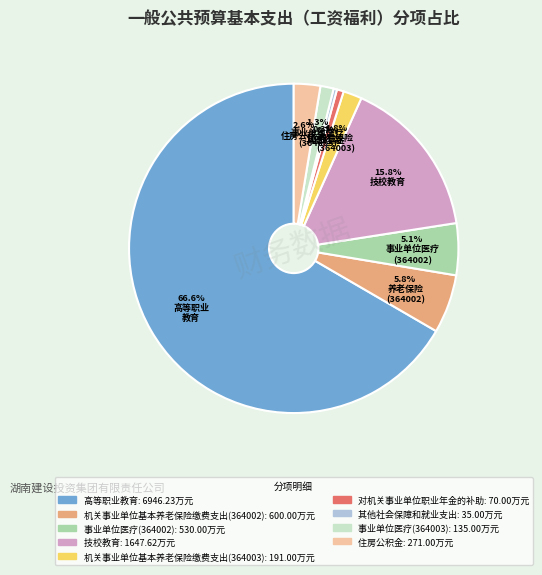

Which category has the biggest portion of the pie?

高等职业教育